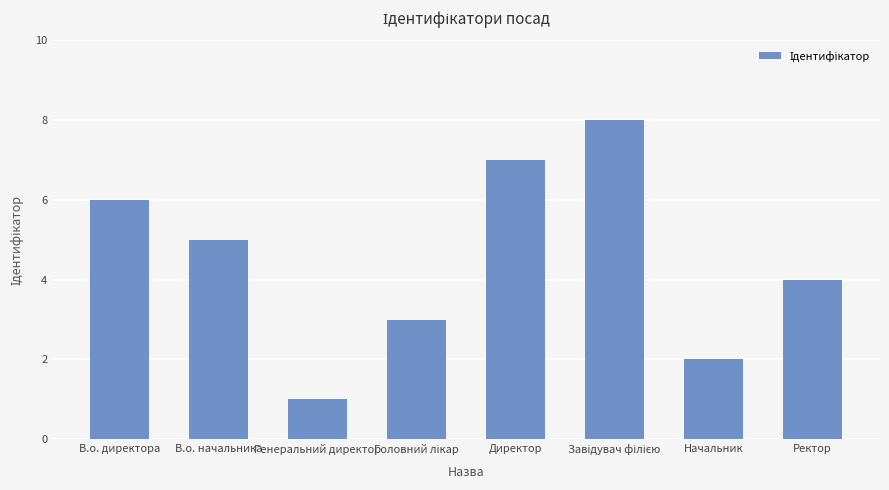

Approximately how many times larger is the value at Ректор compared to Начальник?

2.0